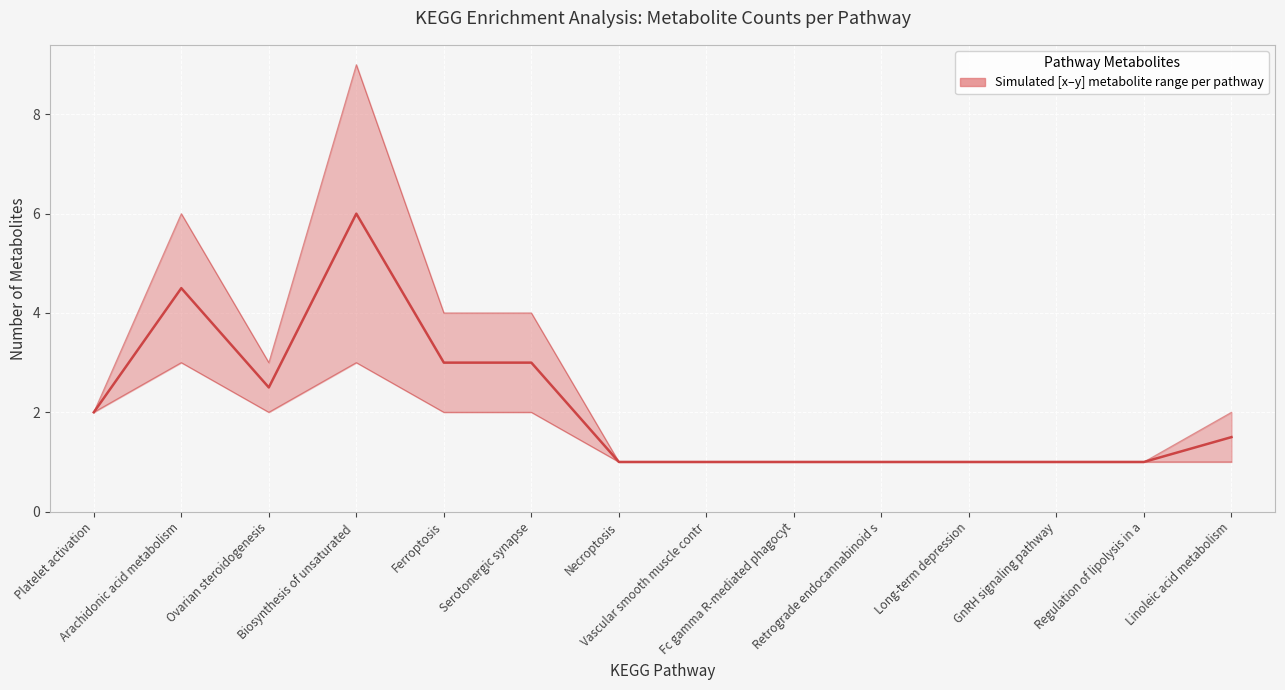

How many values exceed 1?

7